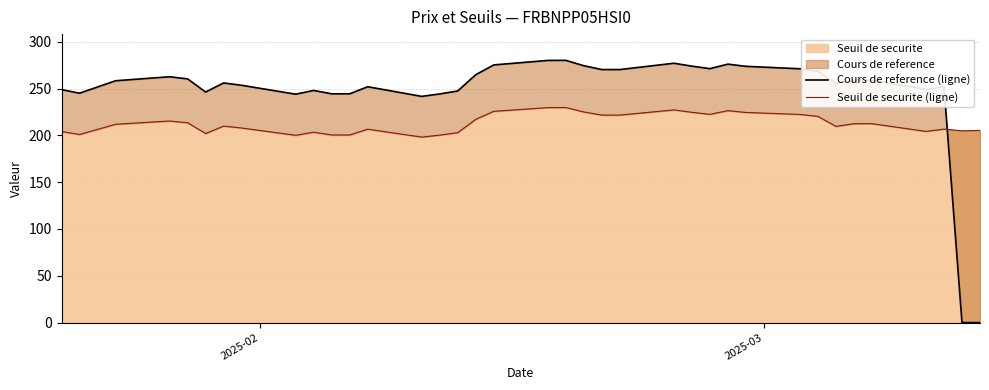

What is the lowest value of the Seuil de securite series?

198.1